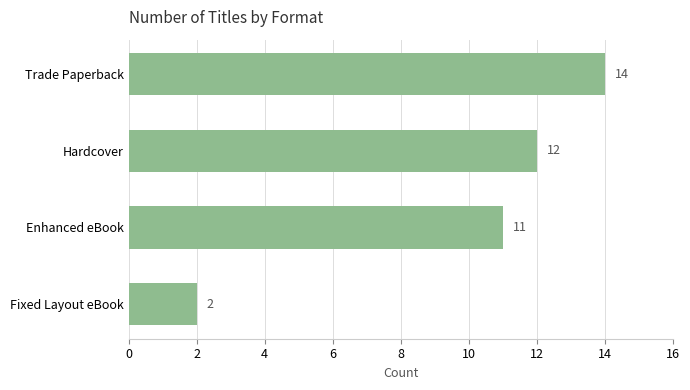

How many series are shown in this chart?

1